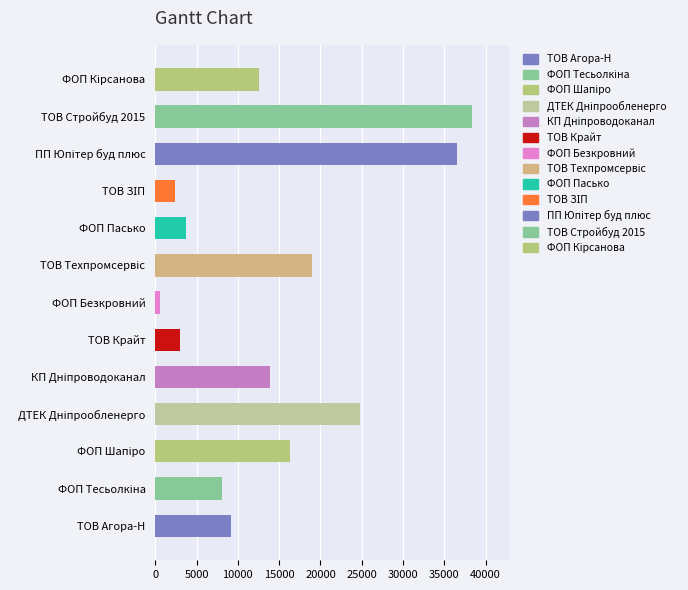

What is the change in value from ТОВ Агора-Н to ФОП Пасько?

-5384.6